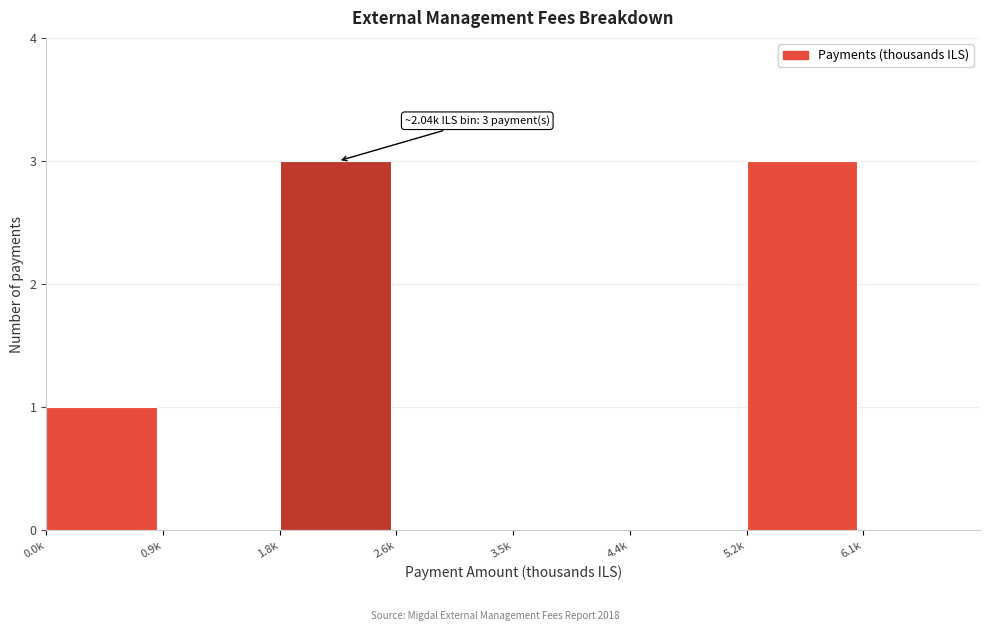

Reading right to left, transcribe all the data shown in this chart.

6.1k=0	5.2k=3	4.4k=0	3.5k=0	2.6k=0	1.8k=3	0.9k=0	0.0k=1